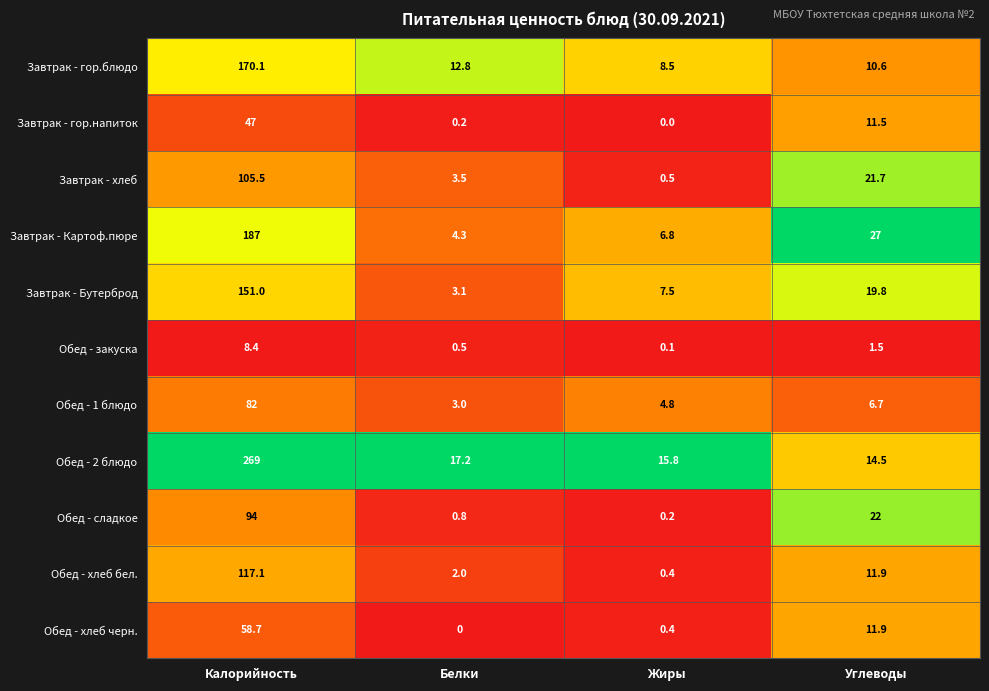

What is the sum of all Обед - закуска values?

10.5